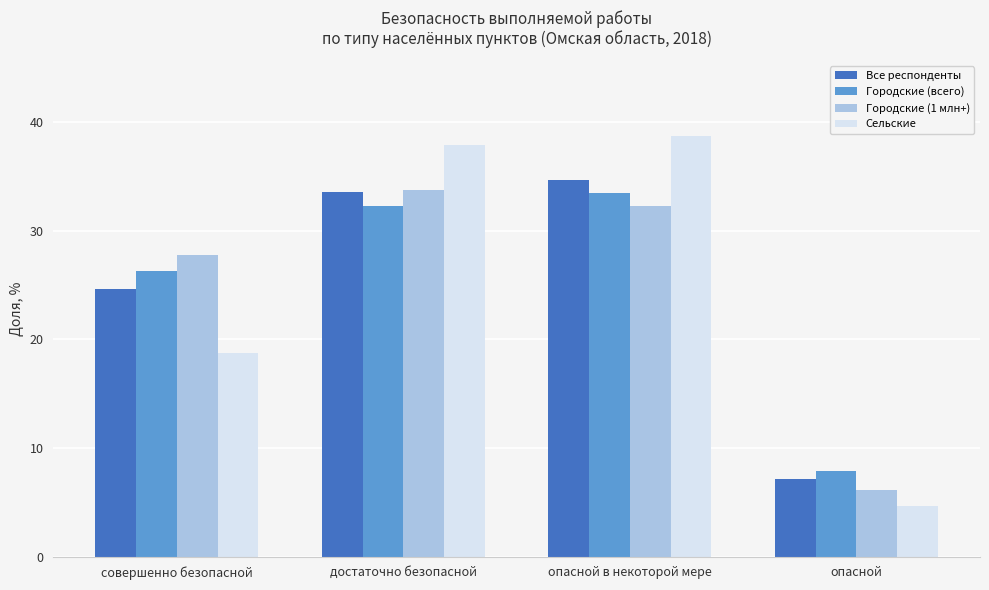

What are all the series names shown in the legend?

Все респонденты, Городские (всего), Городские (1 млн+), Сельские